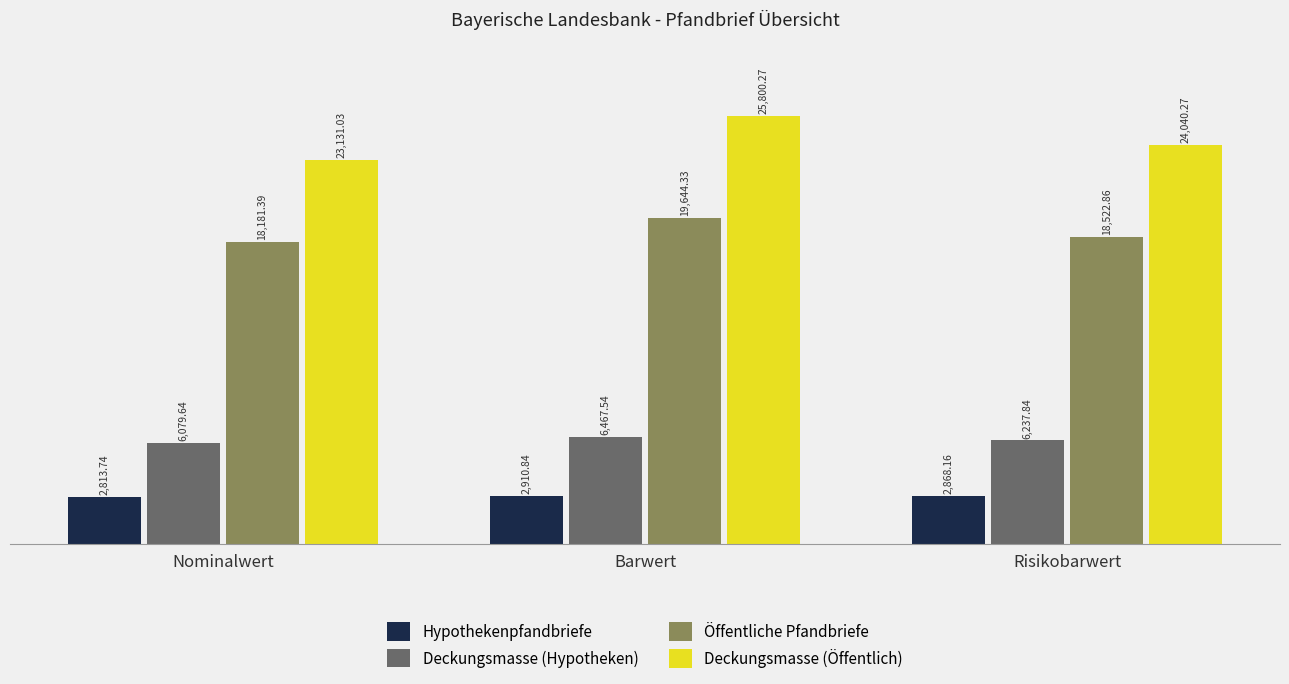

List the series in order of their overall mean, highest first.

Deckungsmasse (Öffentlich), Öffentliche Pfandbriefe, Deckungsmasse (Hypotheken), Hypothekenpfandbriefe